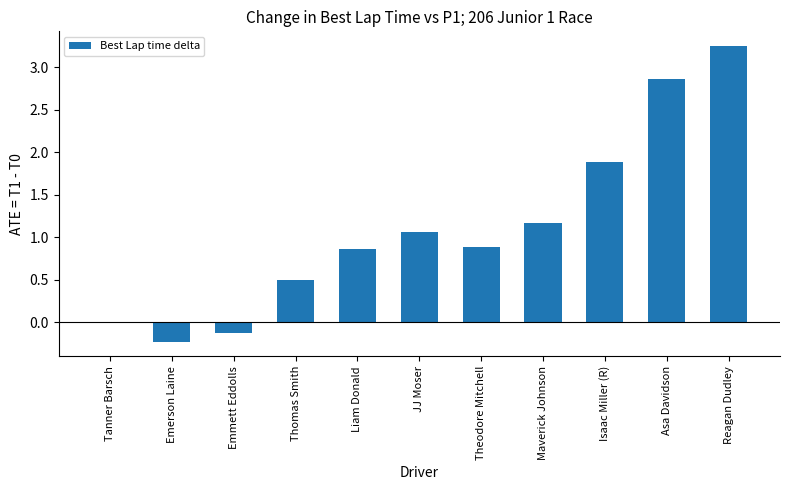

Read the value at Isaac Miller (R).

1.9